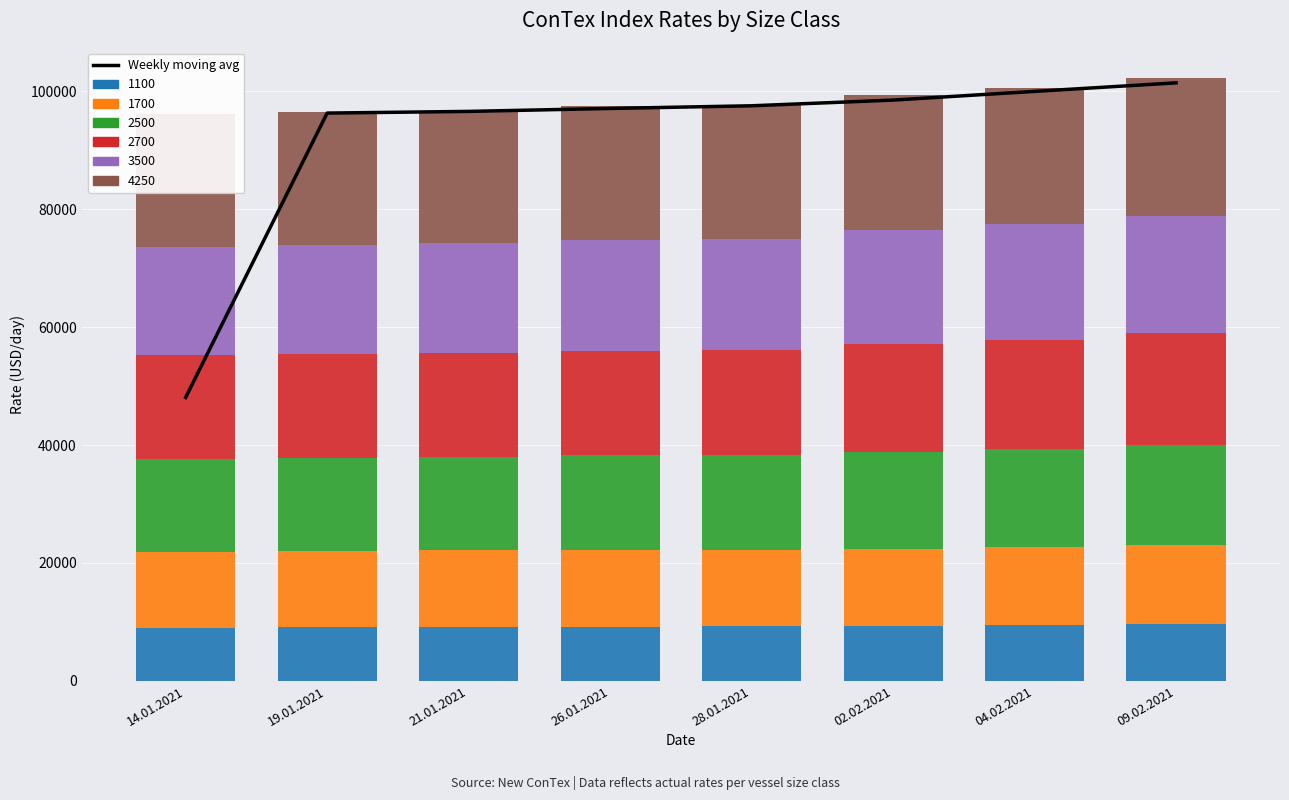

The value at 04.02.2021 is 44108.8. True or false?

False